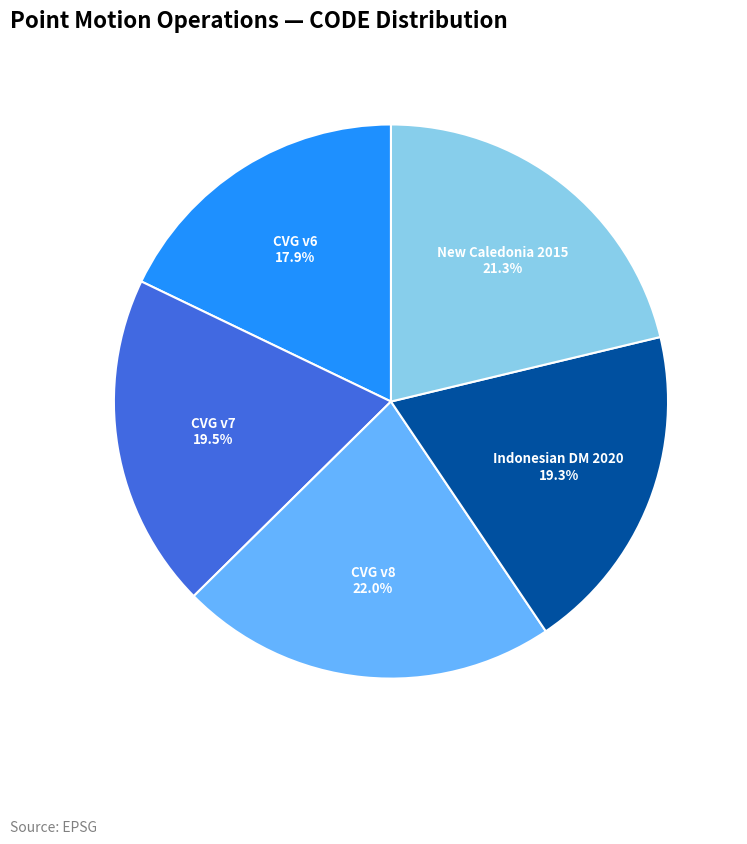

Count the number of slices in the pie.

5